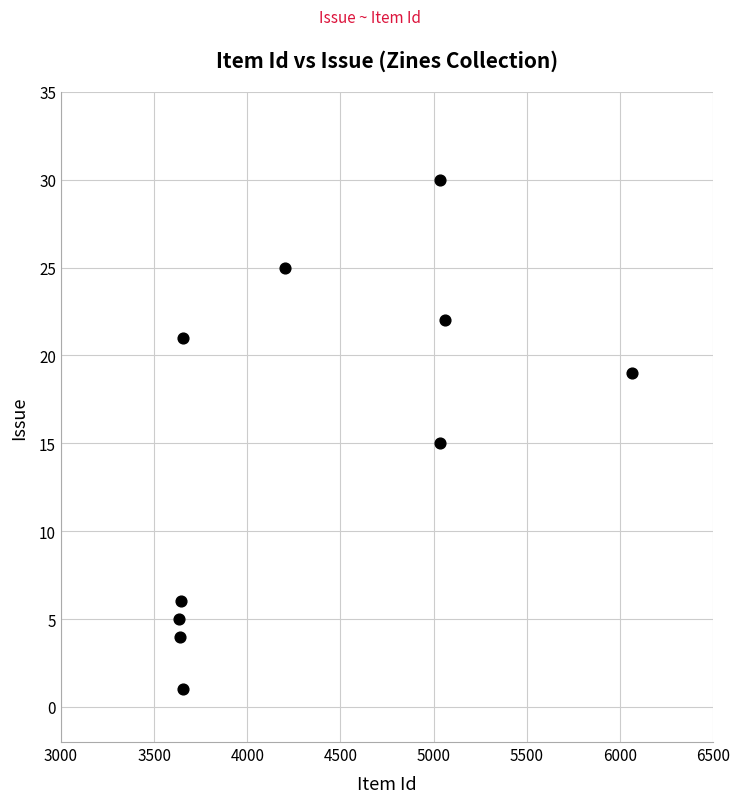

What is the average X value?

4363